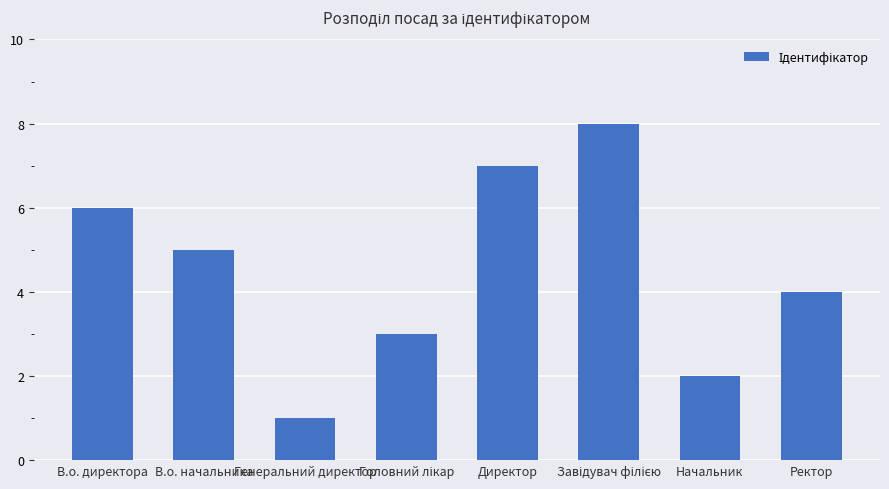

What is the sum of all values?

36